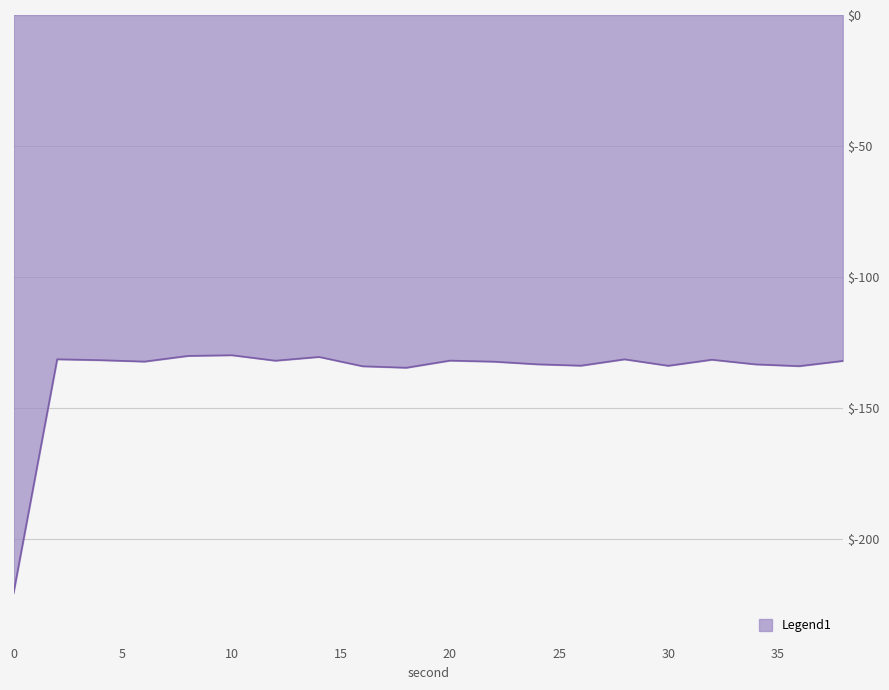

What is the greatest value displayed?

-129.9